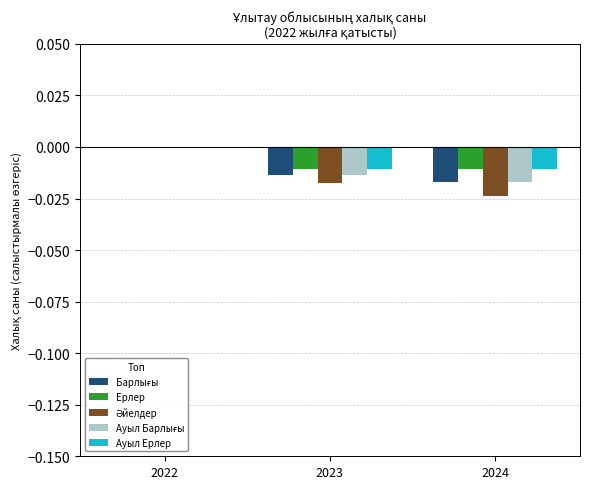

At which category is the sum across all series the highest?

2022